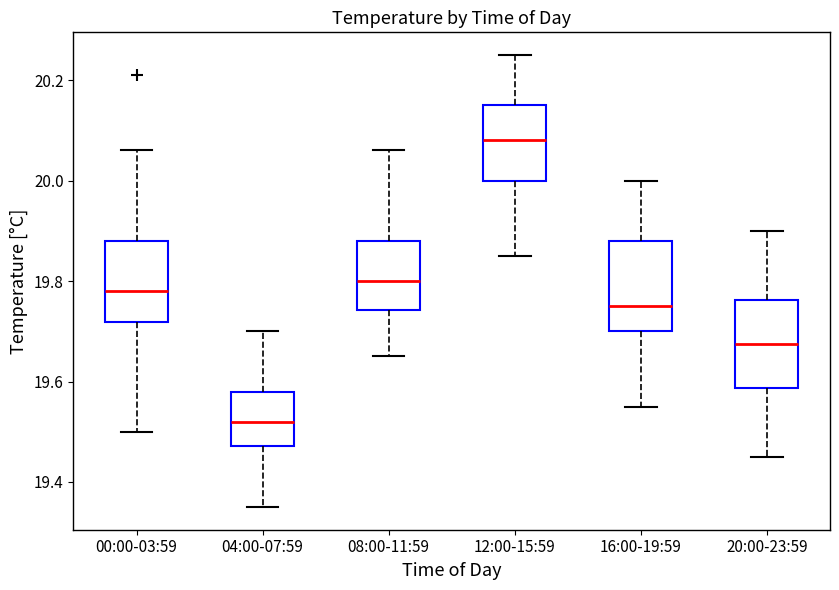

Reading left to right, read every box against the y-axis: the position of its median line, the range the box covers, and the ends of its whiskers. The values are not printed on the chart, so give them approximately, as read against the axis.

00:00-03:59: median 19.78, box 19.72 to 19.88, whiskers 19.50 to 20.06
04:00-07:59: median 19.52, box 19.48 to 19.58, whiskers 19.36 to 19.70
08:00-11:59: median 19.80, box 19.74 to 19.88, whiskers 19.66 to 20.06
12:00-15:59: median 20.08, box 20.00 to 20.16, whiskers 19.86 to 20.26
16:00-19:59: median 19.76, box 19.70 to 19.88, whiskers 19.56 to 20.00
20:00-23:59: median 19.68, box 19.58 to 19.76, whiskers 19.46 to 19.90